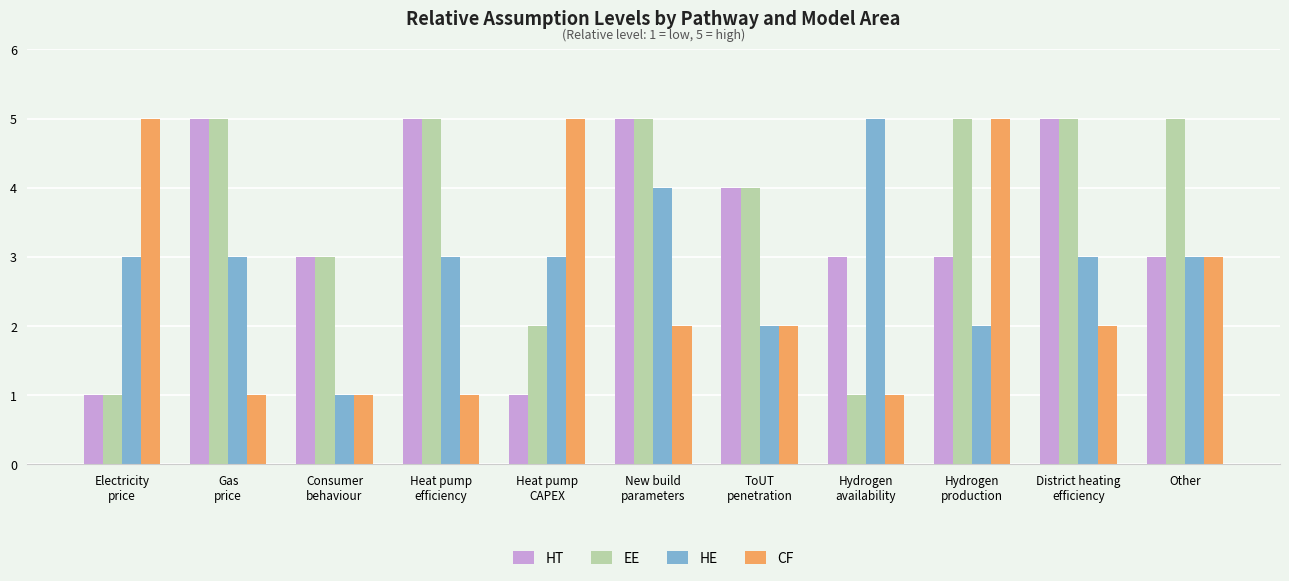

The EE series shows 1 at Electricity
price. True or false?

True